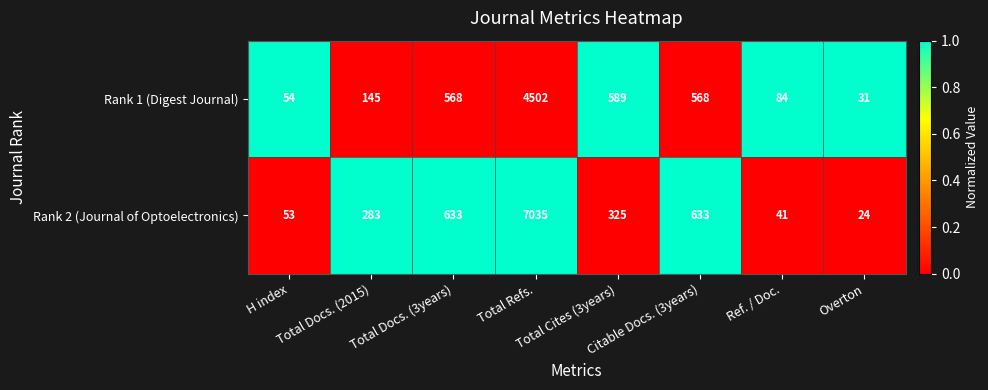

Rank the series by their maximum value, from highest to lowest.

Rank 2 (Journal of Optoelectronics), Rank 1 (Digest Journal)